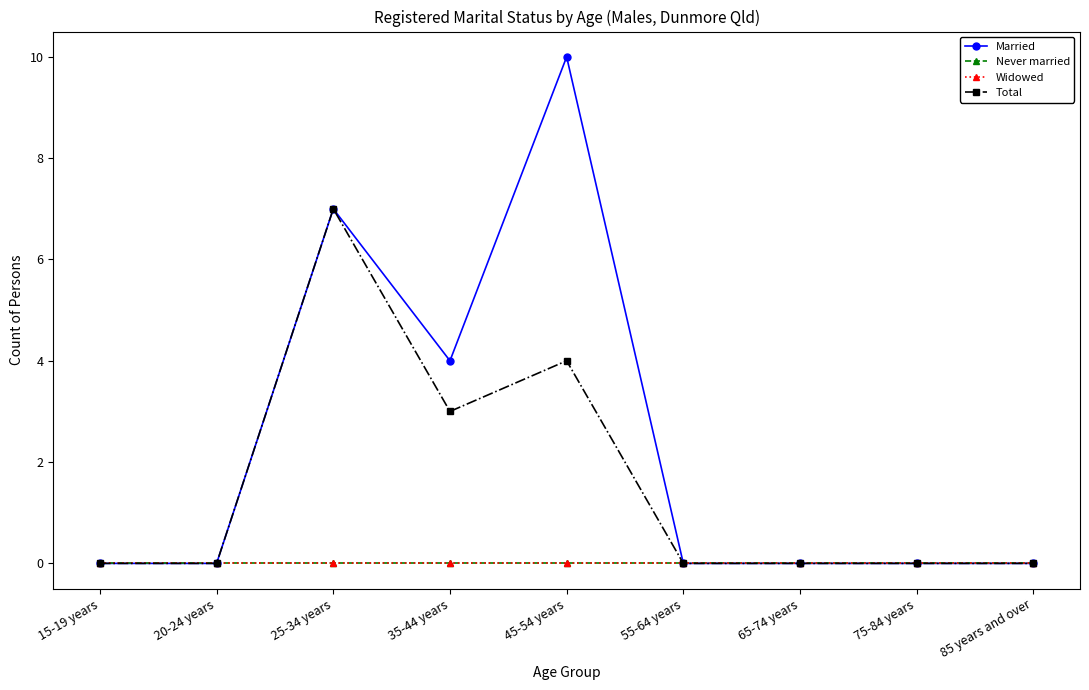

Does the chart have visible grid lines?

No